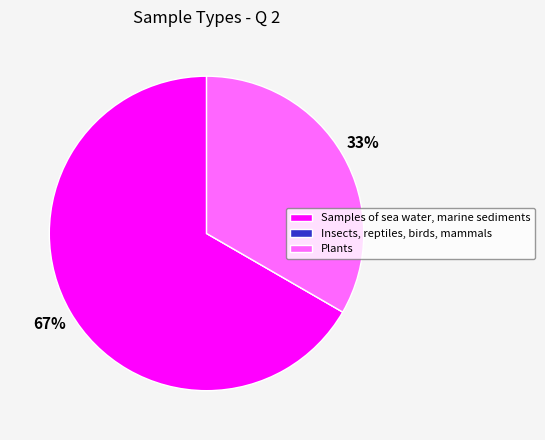

What percentage is the Samples of sea water, marine sediments slice, to the nearest percent?

67%